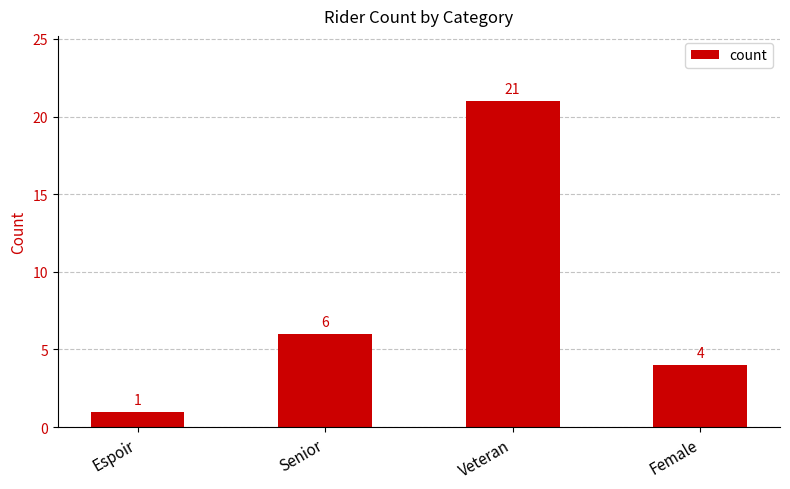

What is the sum of the values at Senior and Espoir?

7